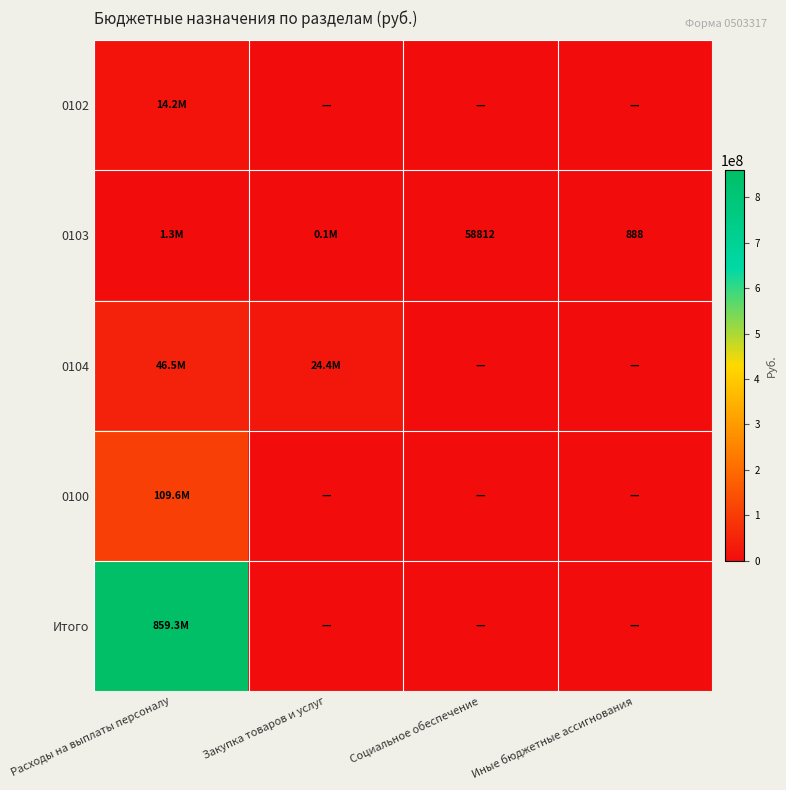

The 0104 series shows 24360677.7 at Закупка товаров и услуг. True or false?

True